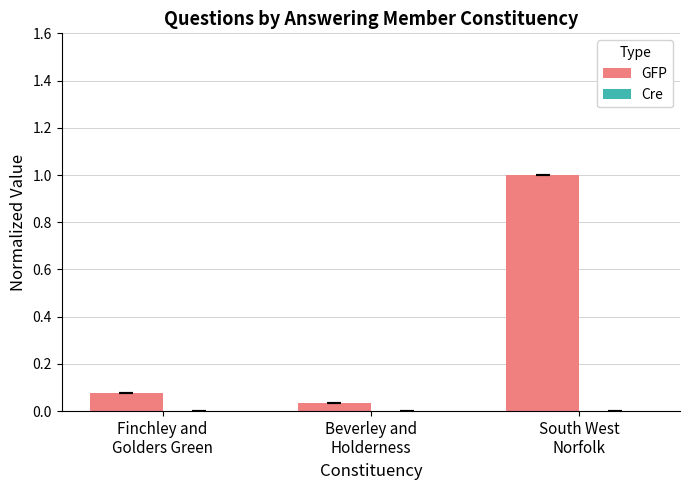

What is the sum of all GFP values?

1.1